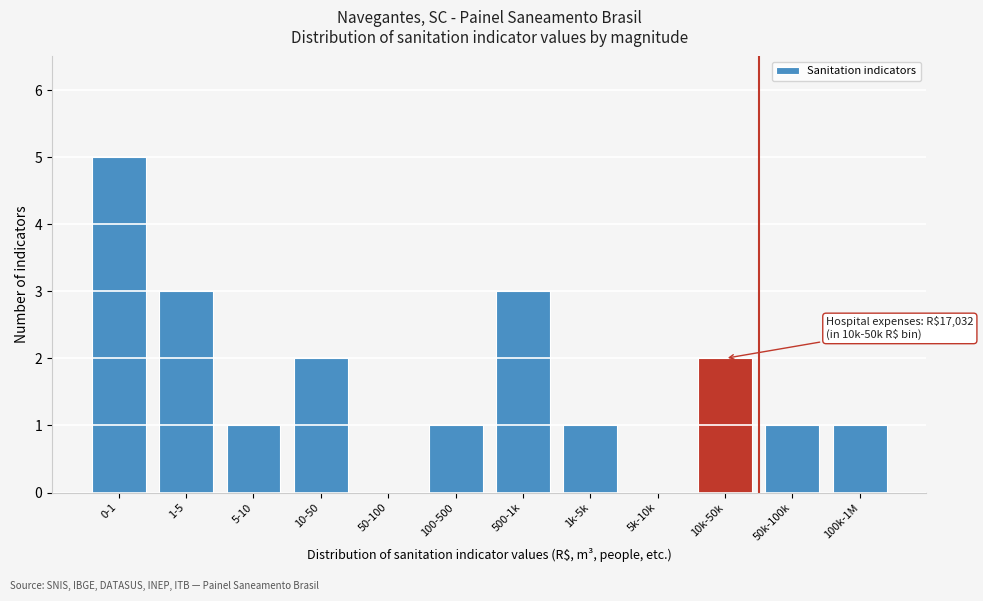

Reading left to right, list all the values displayed in this chart.

0-1=5	1-5=3	5-10=1	10-50=2	50-100=0	100-500=1	500-1k=3	1k-5k=1	5k-10k=0	10k-50k=2	50k-100k=1	100k-1M=1